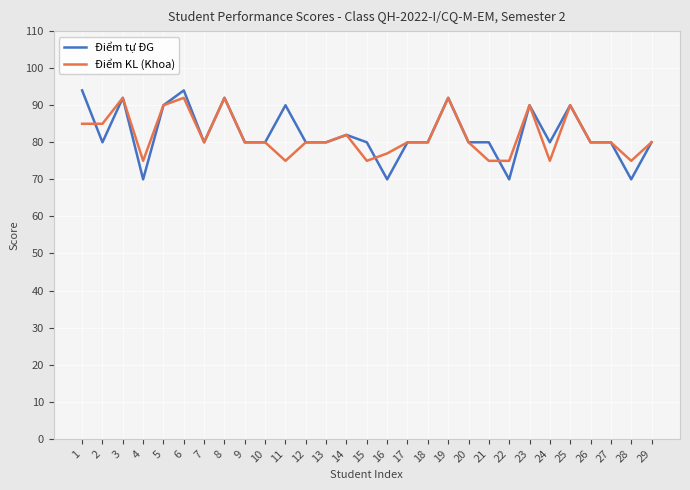

The value of Điểm KL (Khoa) at 2 is 20. True or false?

False